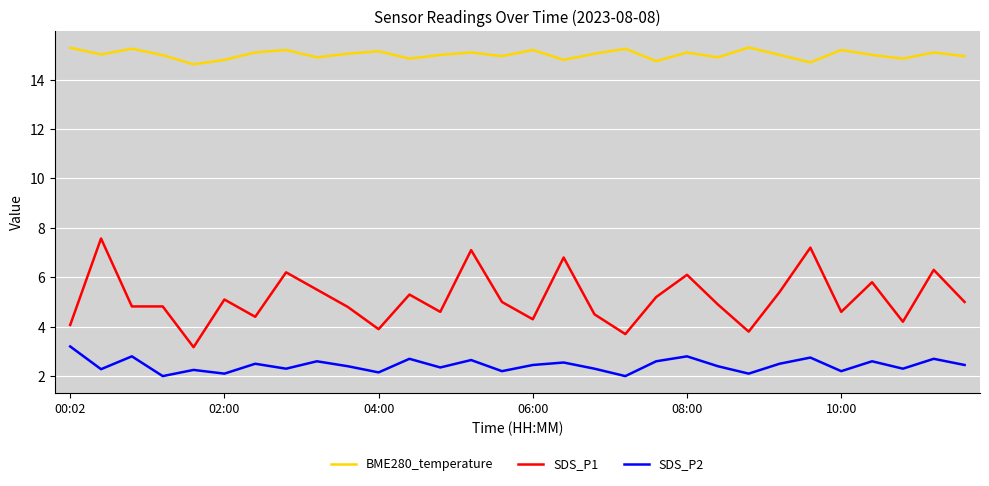

Which series has the largest total across all categories?

BME280_temperature